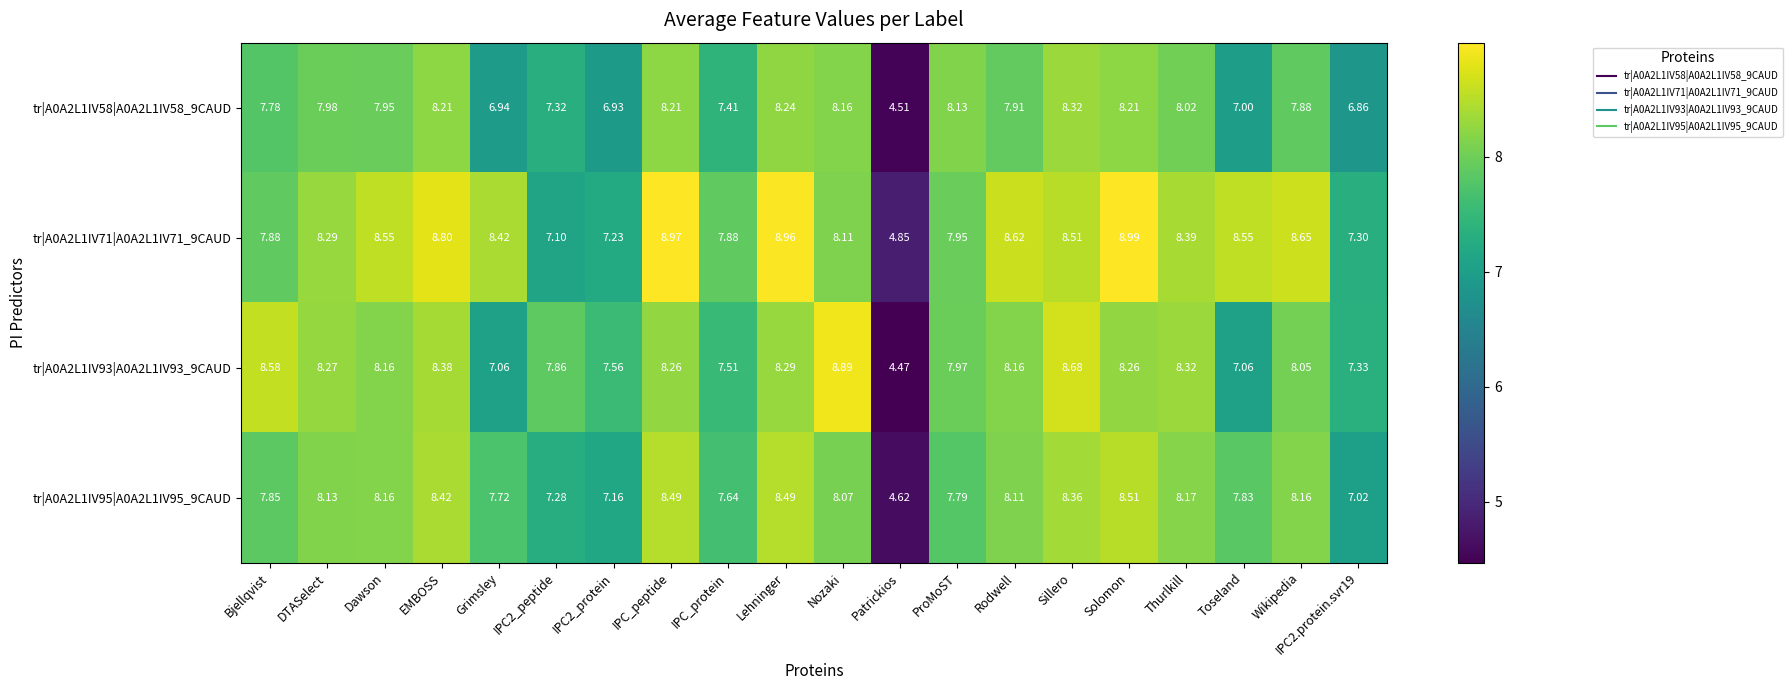

Which series has the largest range (max minus min)?

tr|A0A2L1IV93|A0A2L1IV93_9CAUD